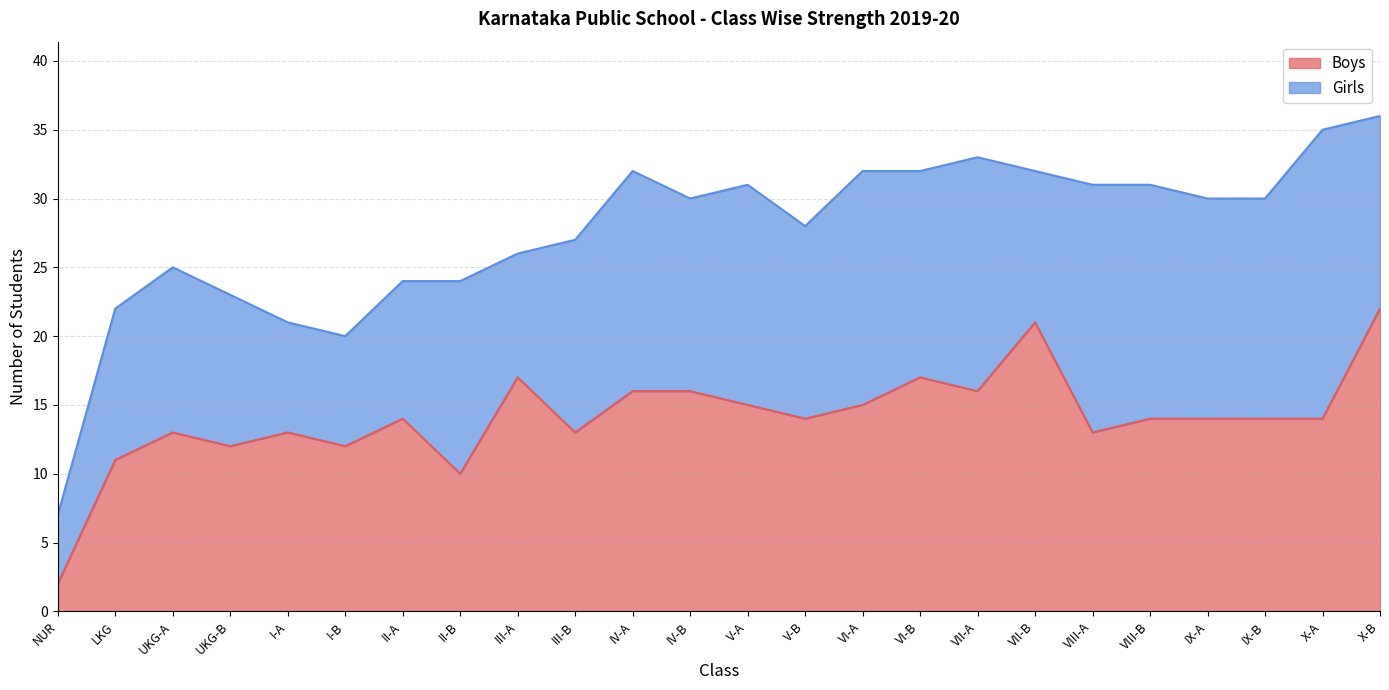

Rank the categories by value from lowest to highest.

NUR, II-B, LKG, UKG-B, I-B, UKG-A, I-A, III-B, VIII-A, II-A, V-B, VIII-B, IX-A, IX-B, X-A, V-A, VI-A, IV-A, IV-B, VII-A, III-A, VI-B, VII-B, X-B